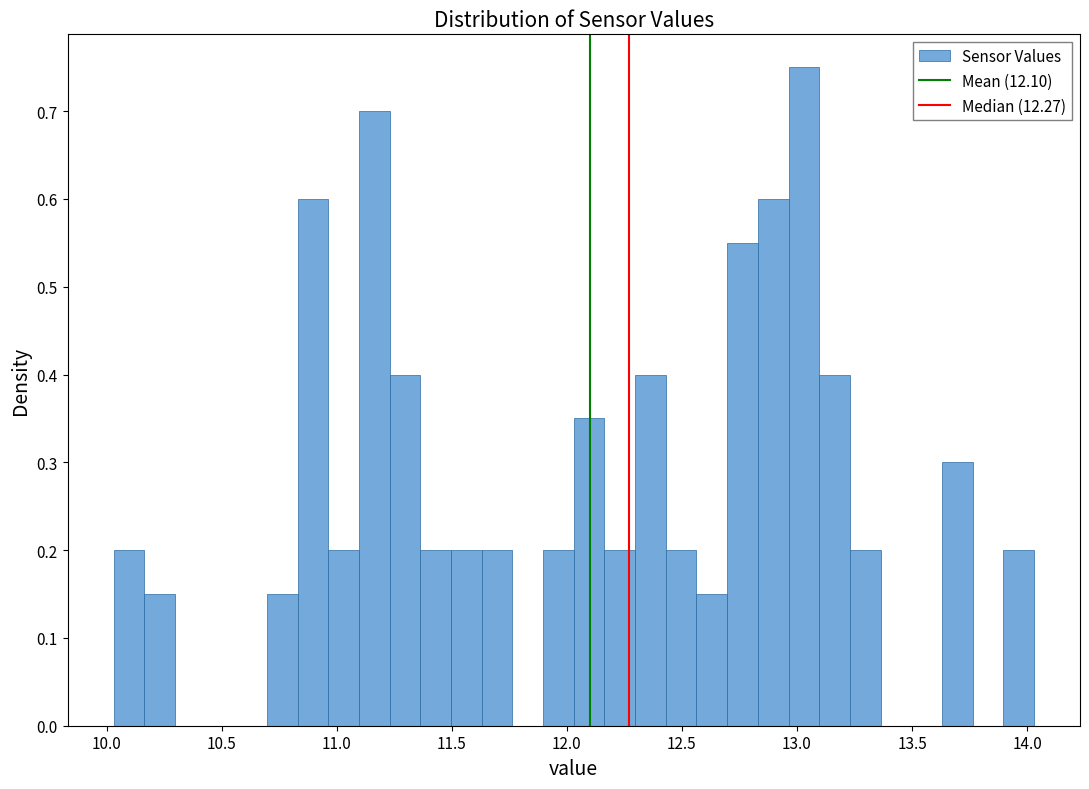

Read against the x-axis, roughly where is the centre of the tallest bar?

13.05